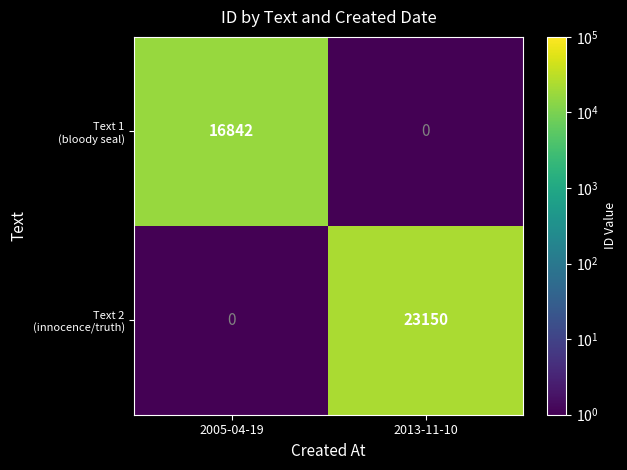

Which category has the highest value across all series?

2013-11-10